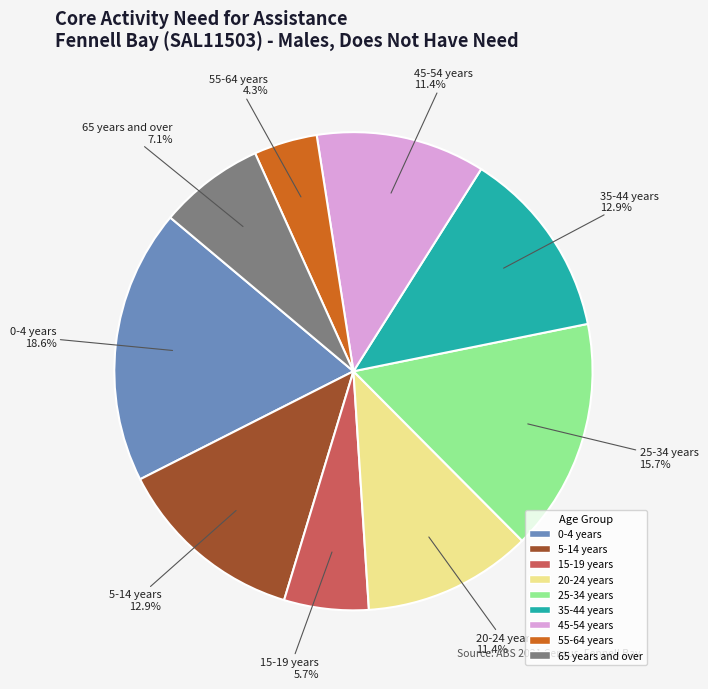

To the nearest percent, what is the difference between the 0-4 years and 5-14 years slice percentages?

6%